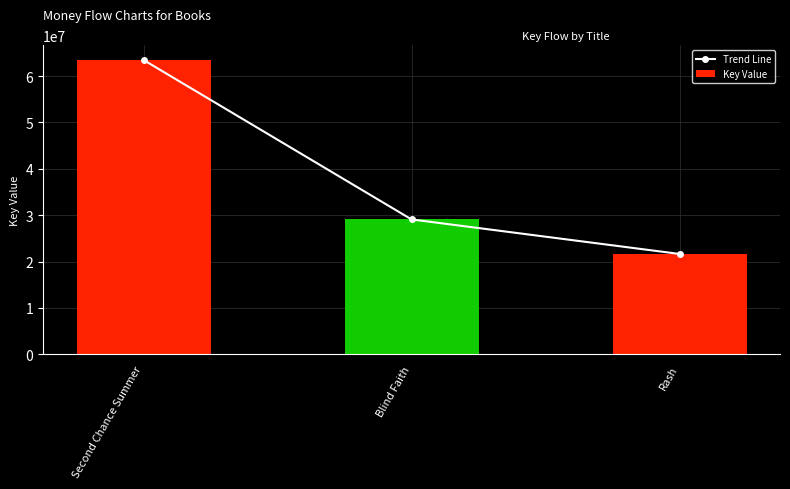

What is the highest value of the Trend Line series?

63462831